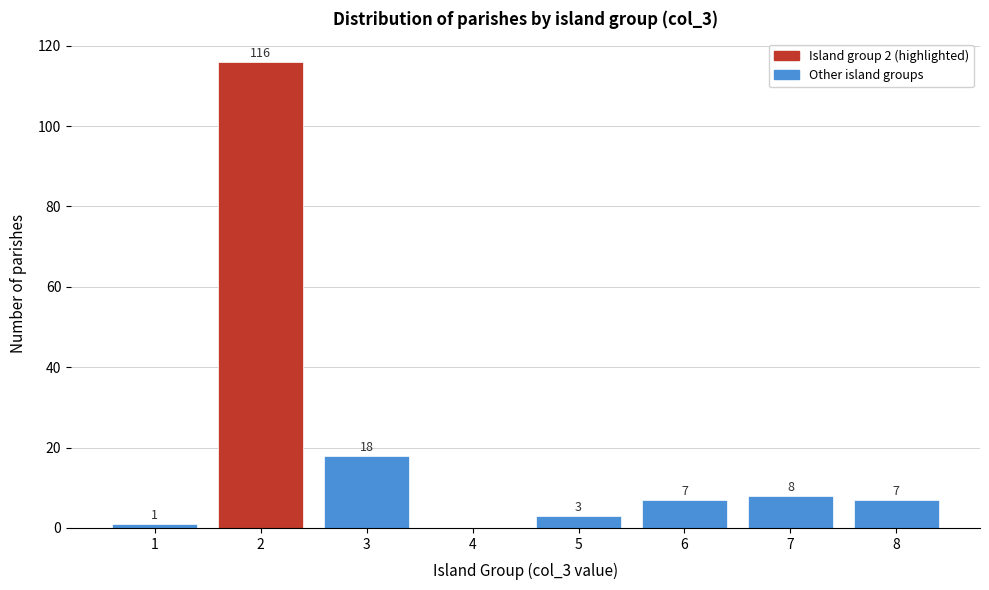

Which range on the x-axis has the tallest bar?

1.5 to 2.5